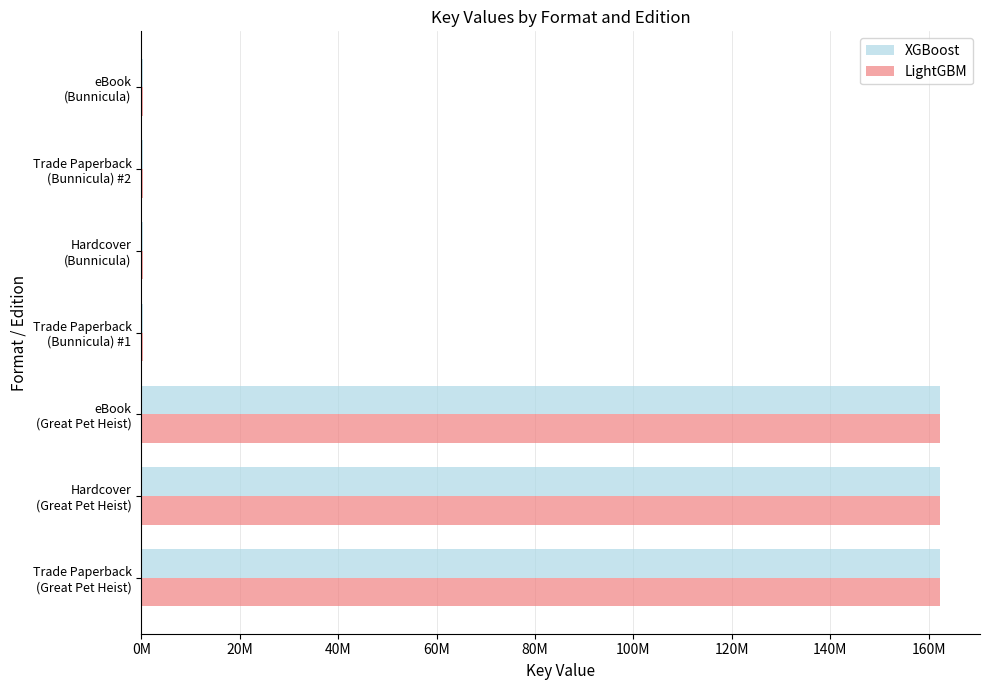

What is the value of the LightGBM bar at the 7th from the left?

330569